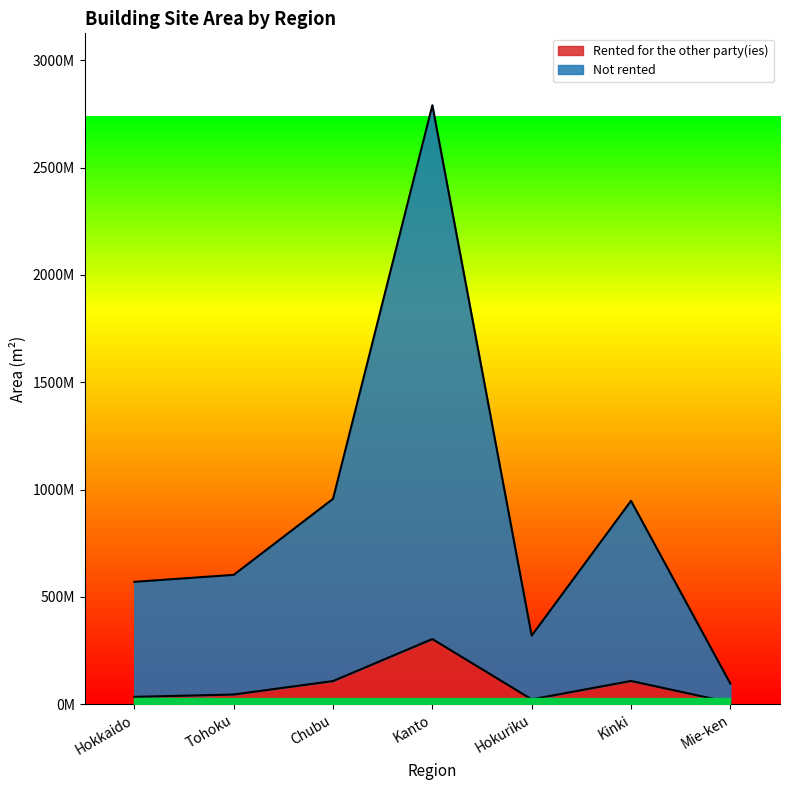

What is the difference between the highest and lowest values at Mie-ken?

87988000